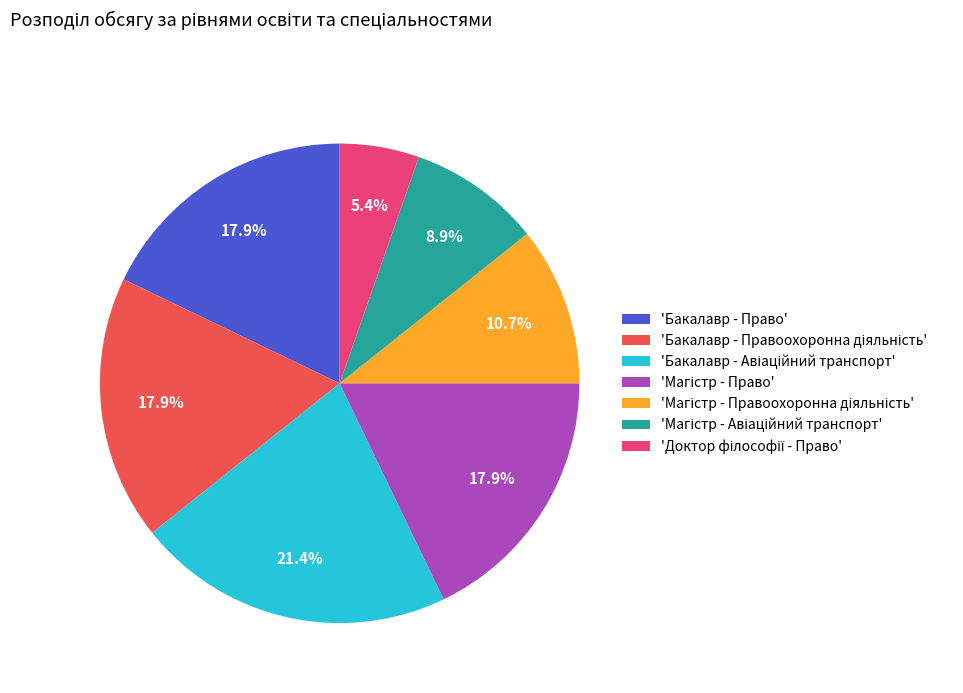

How much of the chart is everything except 'Бакалавр - Право'?

82.1%